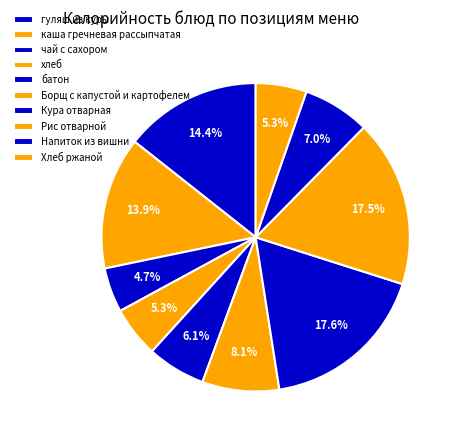

Combined, do батон and Кура отварная account for over 50%?

No